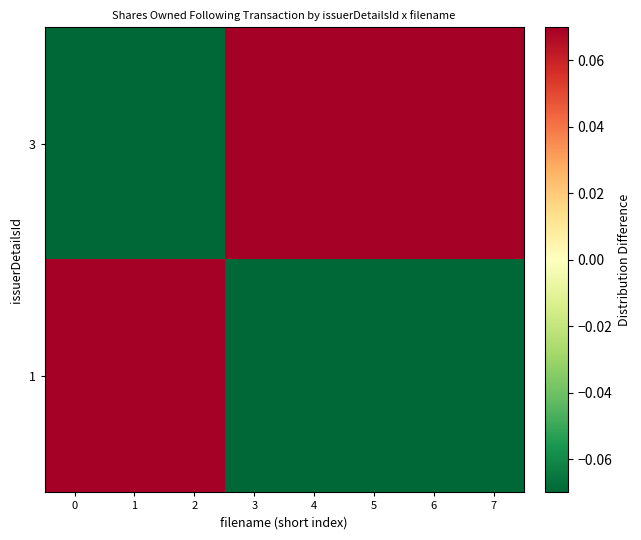

Count the number of data series in this chart.

2